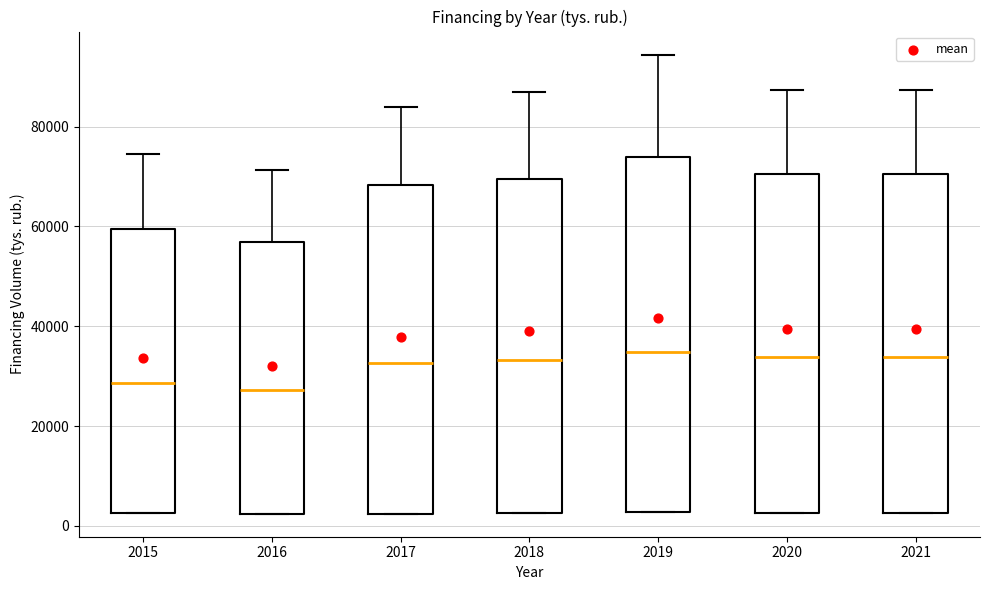

Which box is the tallest, from its lower edge to its upper edge?

2019